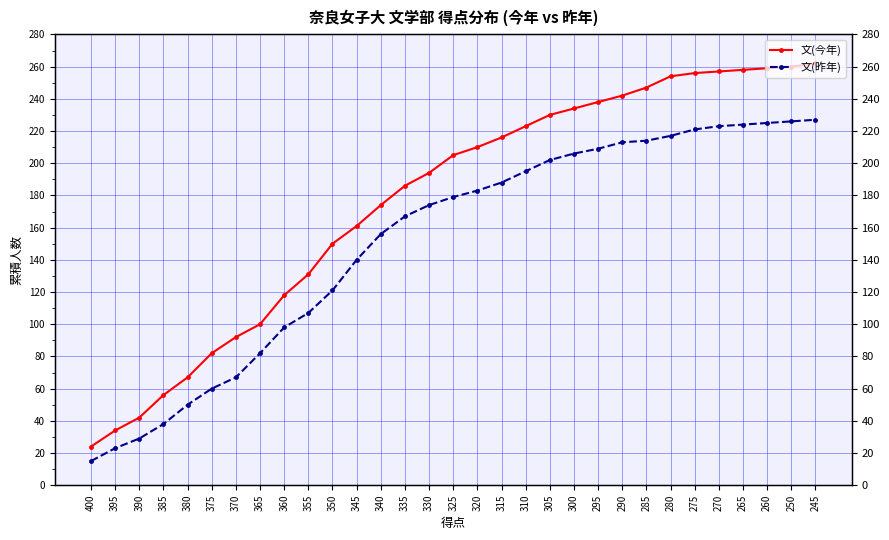

Does the chart display data point markers on the line(s)?

Yes